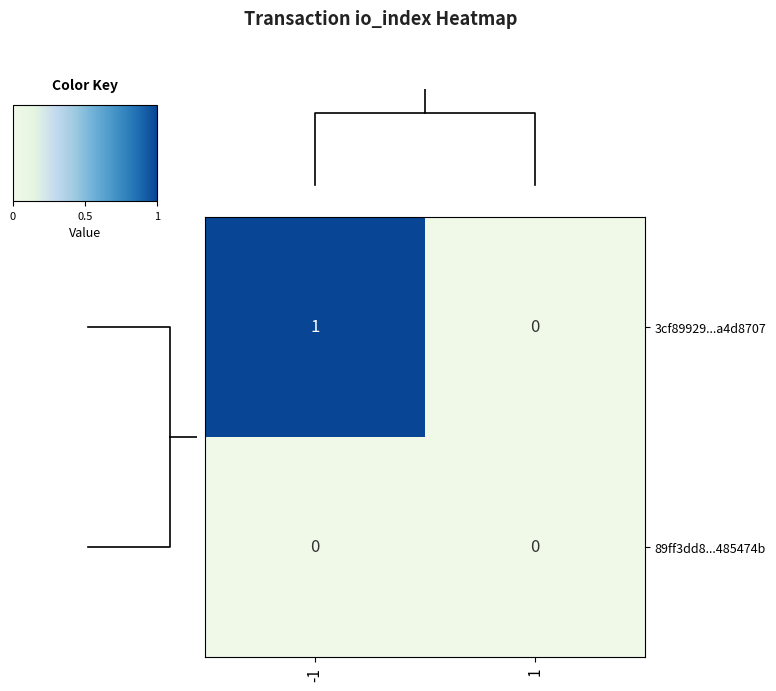

Reading right to left, list all the values displayed in this chart.

3cf89929...a4d8707: 1=0	-1=1
89ff3dd8...485474b: 1=0	-1=0